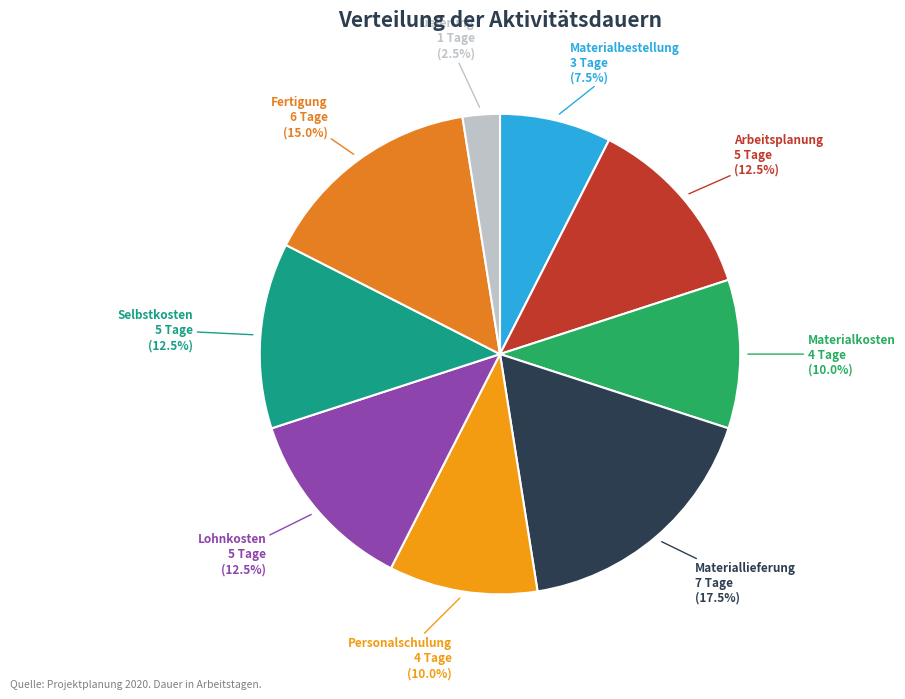

Count the number of slices in the pie.

9